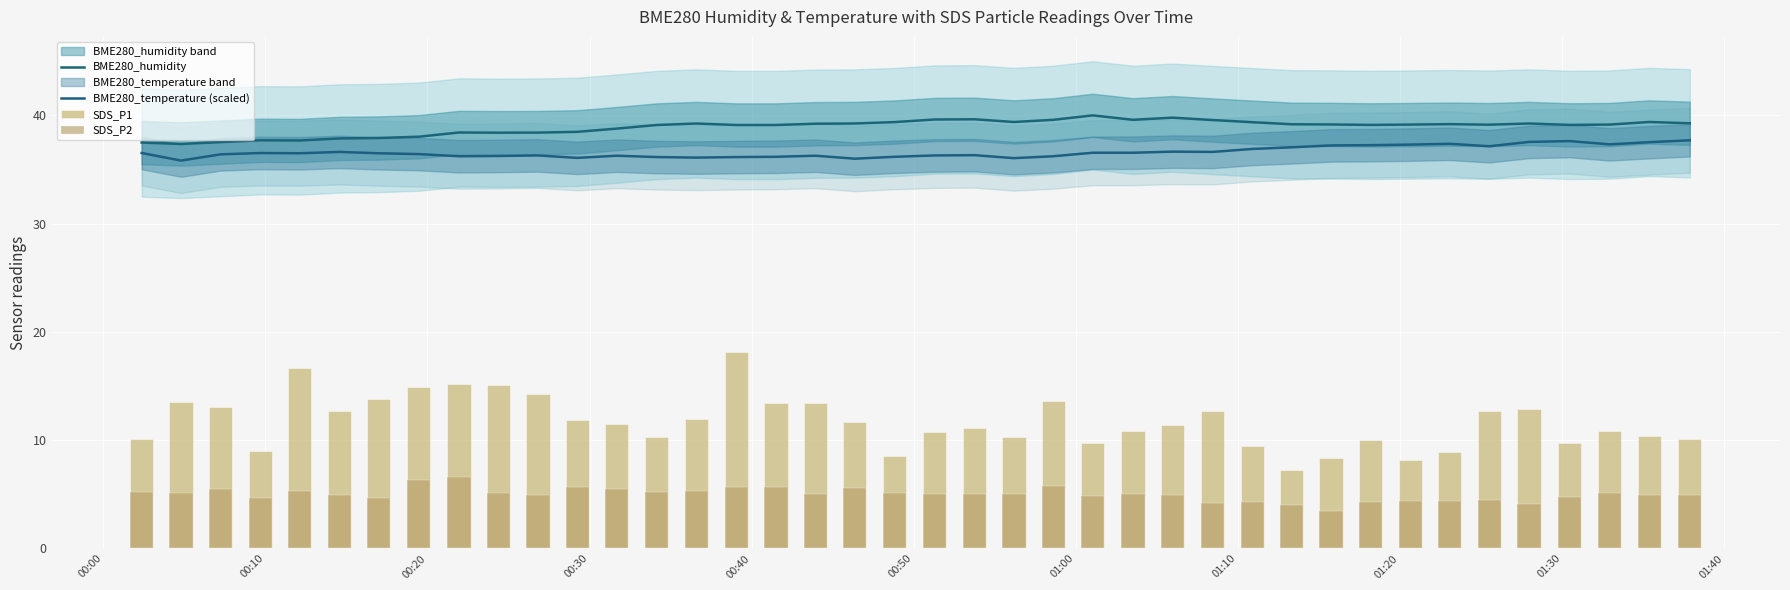

What is the difference between the maximum and second lowest values in the BME280_humidity series?

2.5